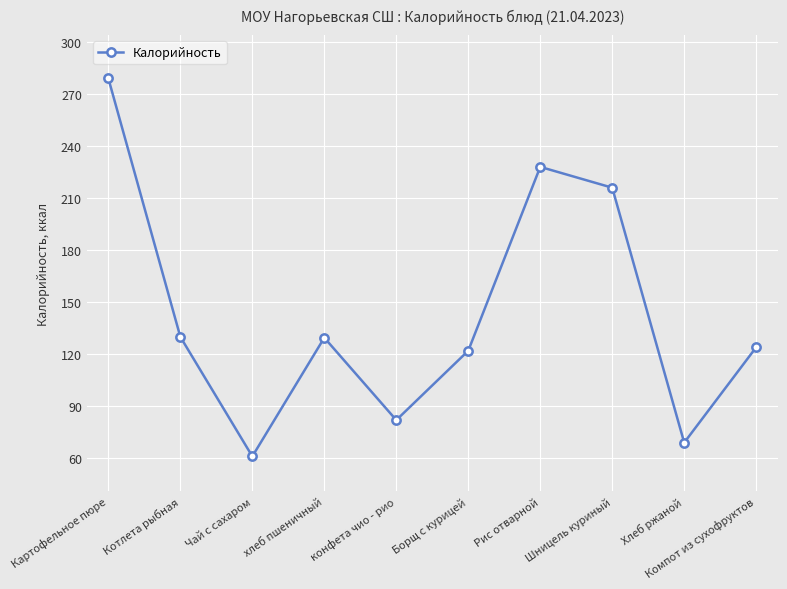

What is the change in value from Картофельное пюре to хлеб пшеничный?

-149.5